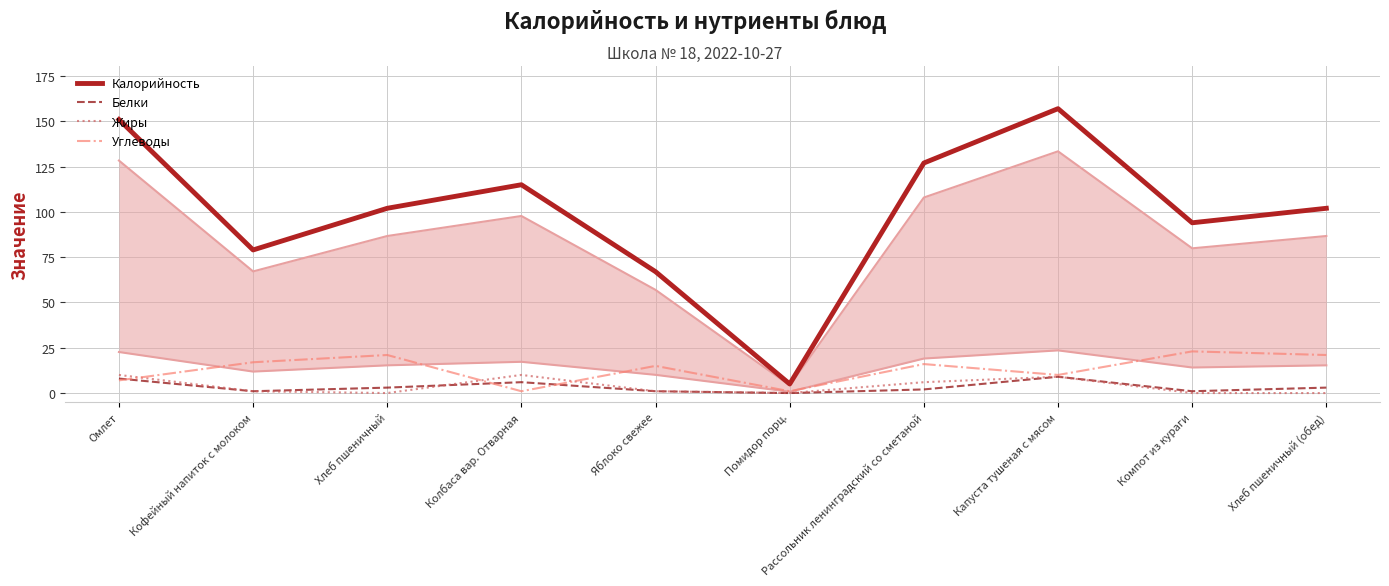

What is the label of the 9th point from the left?

Компот из кураги